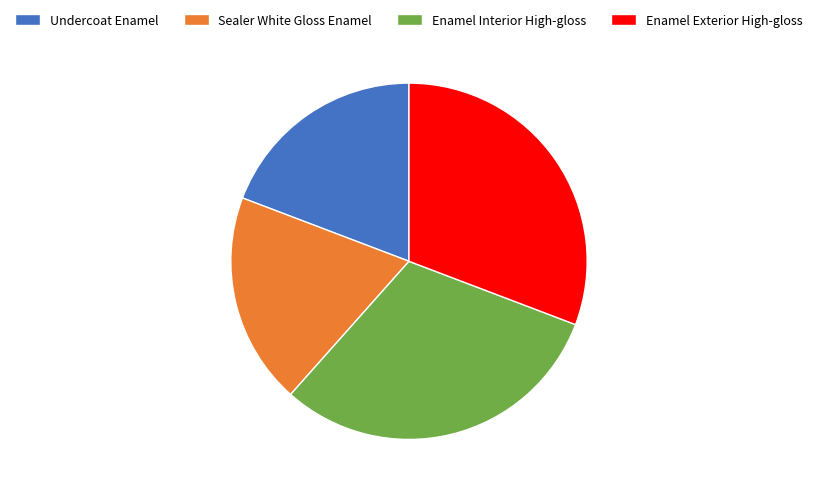

The Sealer White Gloss Enamel slice represents 28% of the pie. True or false?

False